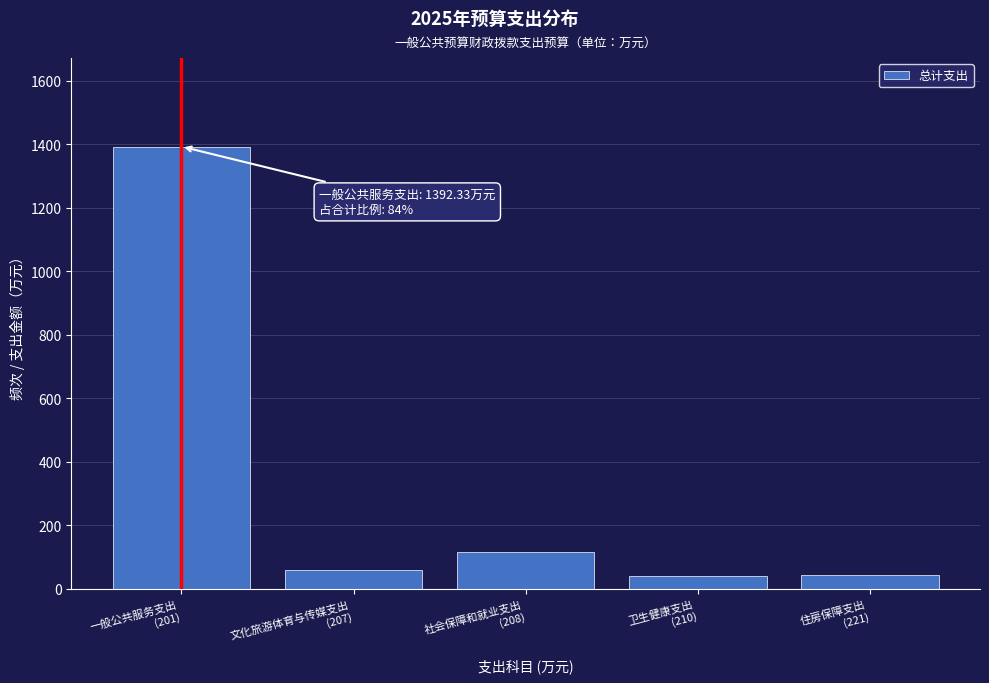

What is the difference between the second highest and minimum values?

73.6